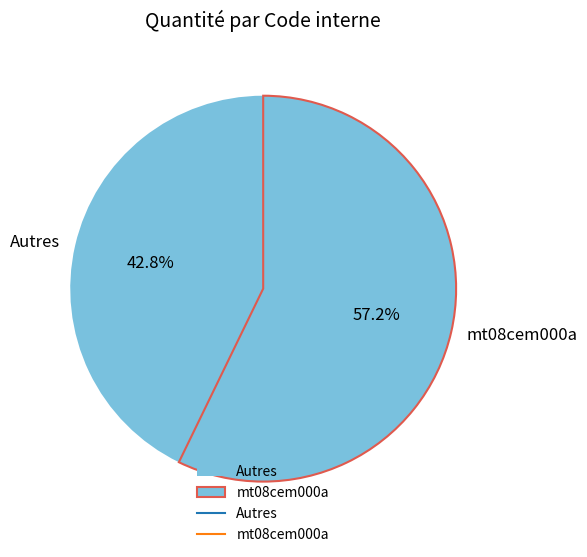

Is there a majority slice in this chart?

Yes